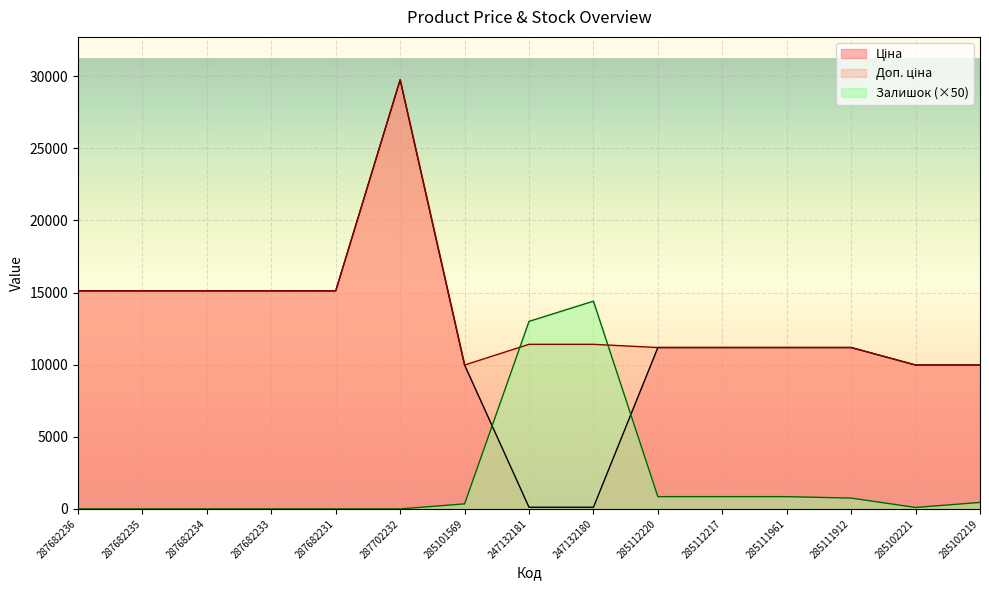

What is the sum of all Залишок values?

31600.0